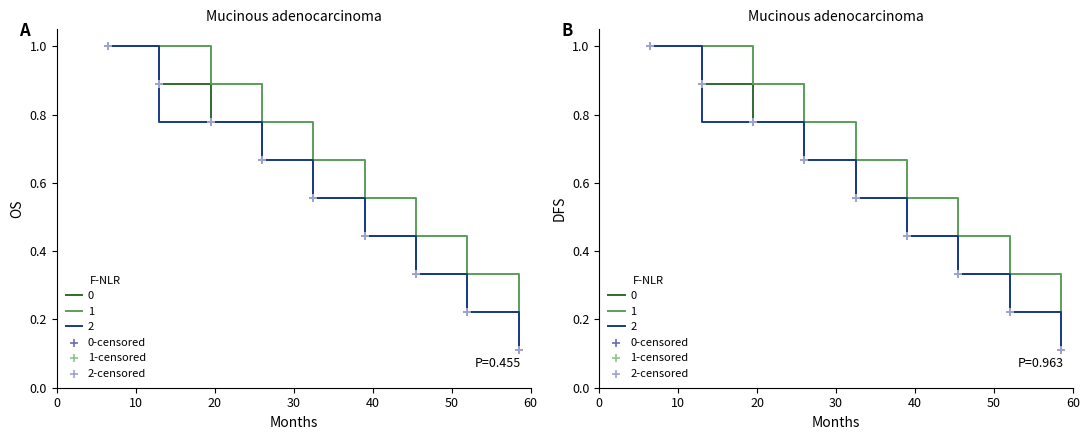

Which series contains the highest Y value?

0-censored